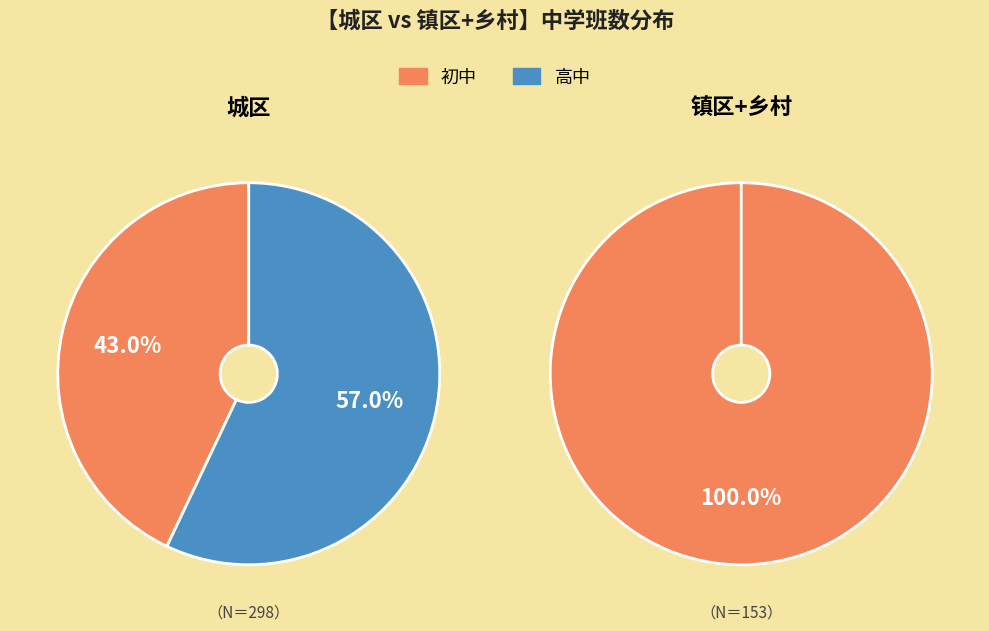

How many segments does this pie chart have?

2